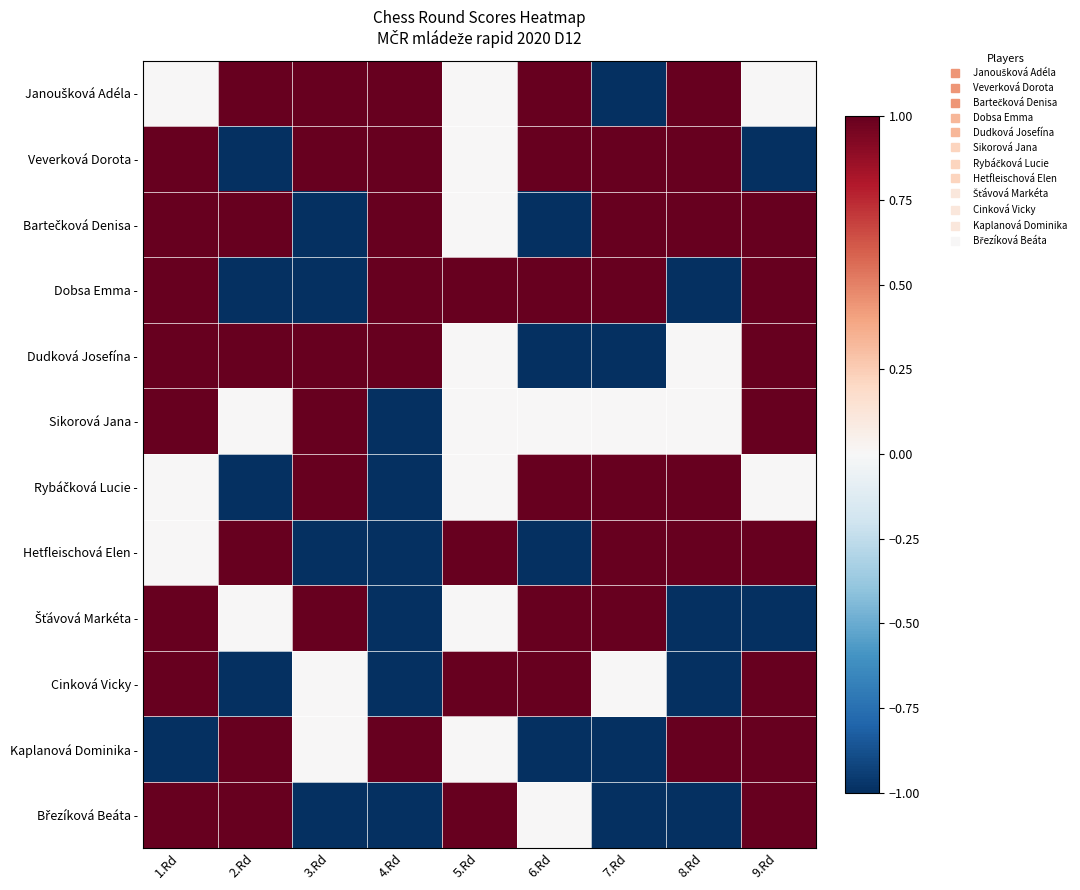

Which series has the largest total across all categories?

Janoušková Adéla -